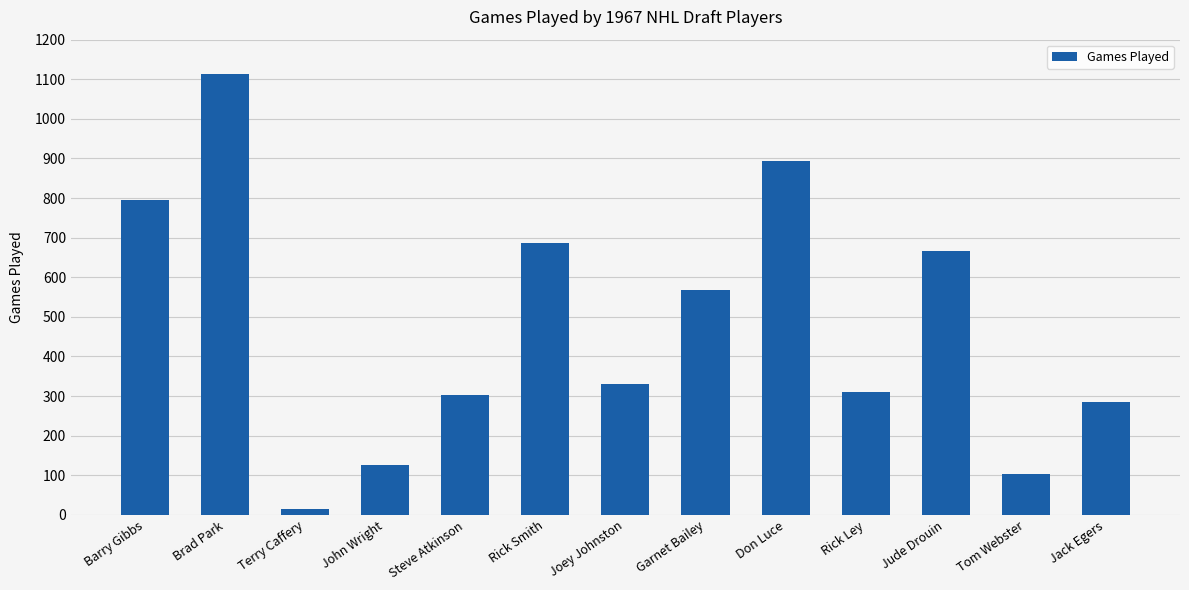

Are the bars grouped side by side (vs. stacked)?

No